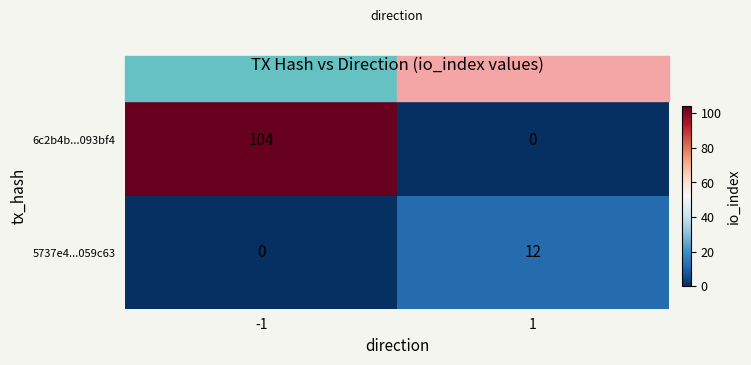

List the series in order of their peak value, lowest first.

5737e4...059c63, 6c2b4b...093bf4